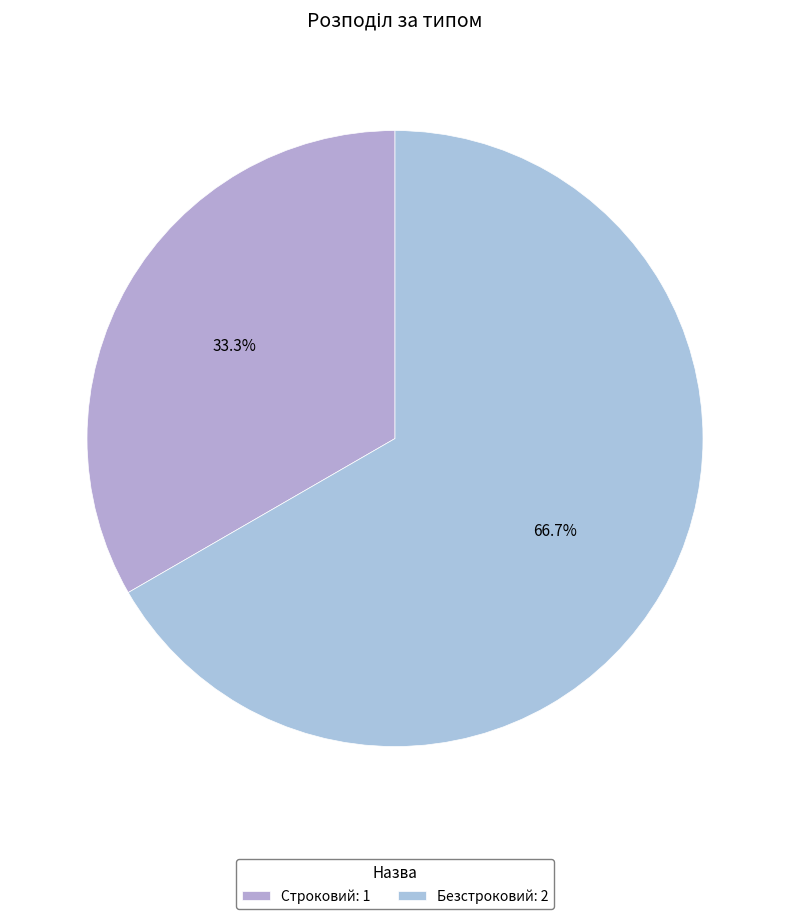

To the nearest percent, what portion does Строковий represent?

33%